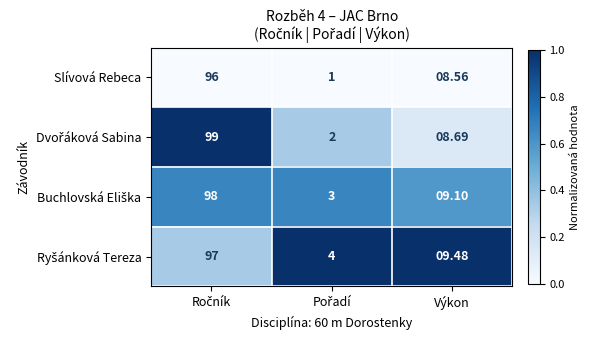

At which label is Slívová Rebeca closest to 48?

Výkon